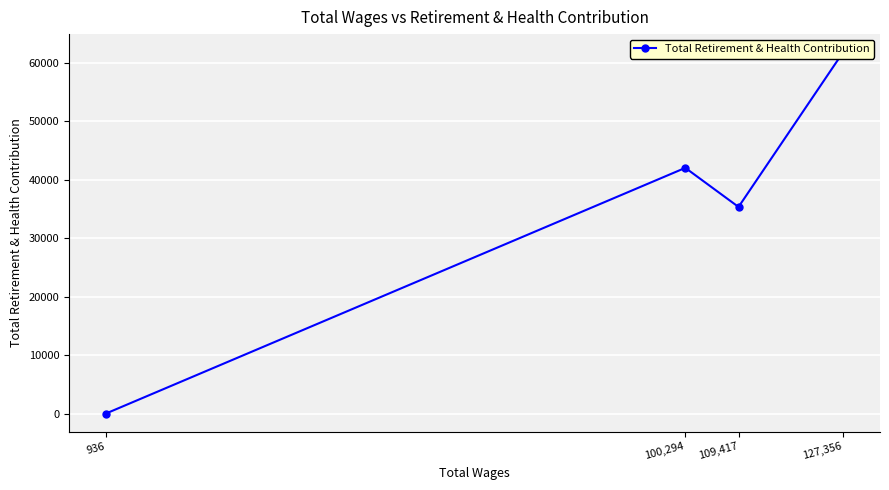

What is the difference between the maximum and minimum values?

61856